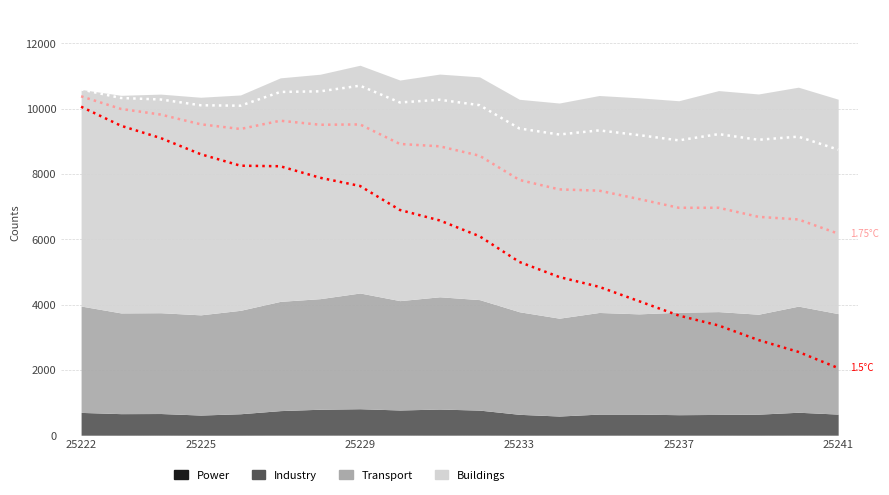

How many lines are shown in the chart?

3